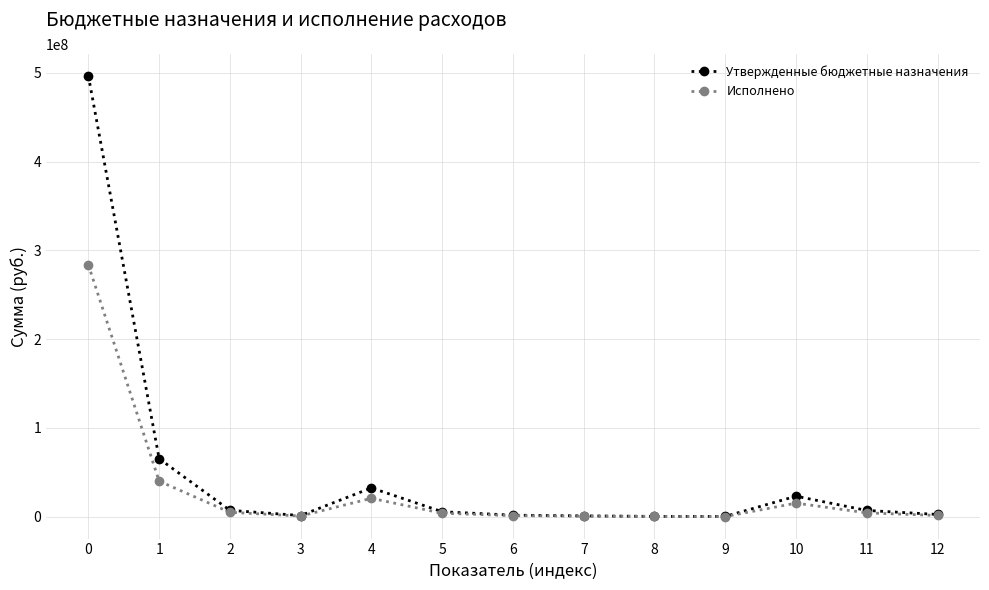

What is the difference between the Утвержденные бюджетные назначения values at 8 and 11?

6677712.8